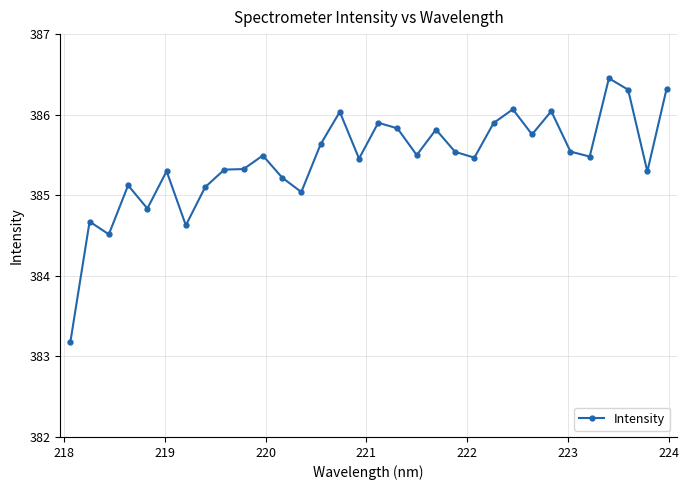

What is the smallest value displayed?

383.2